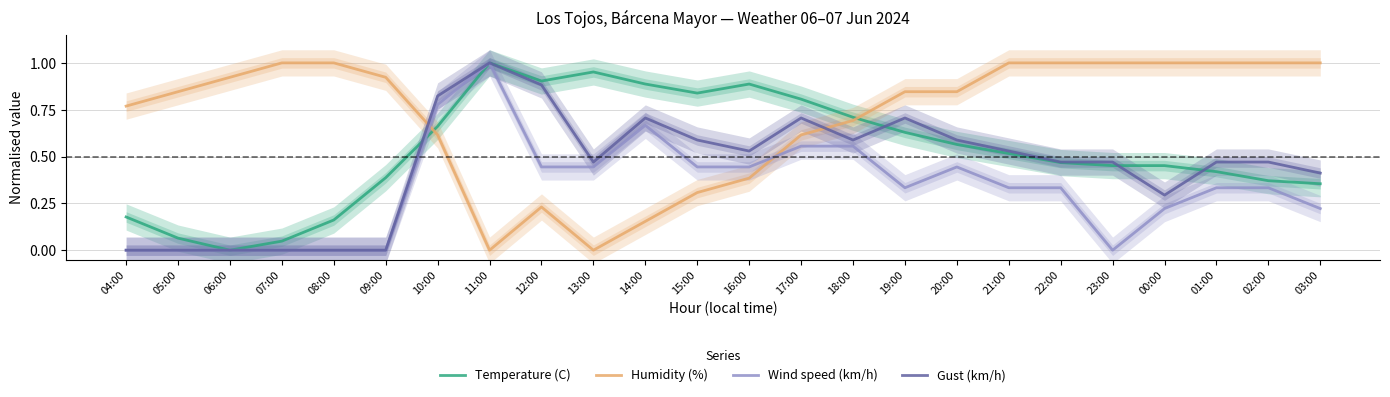

True or false: Wind speed (km/h) has a value of 0.8 at 13:00.

False